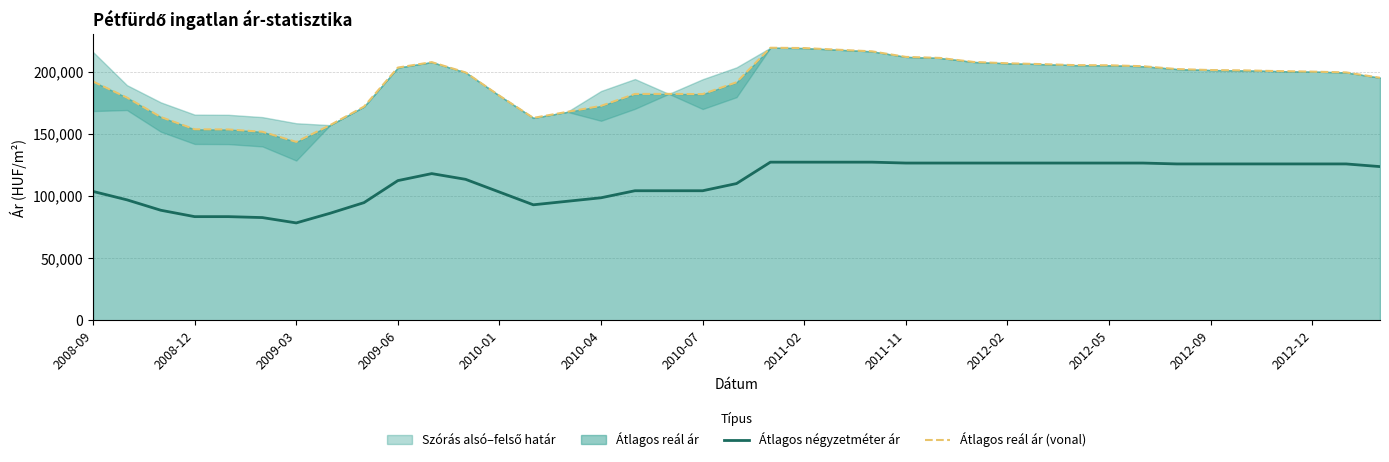

What is the maximum value for Átlagos reál ár (vonal)?

219143